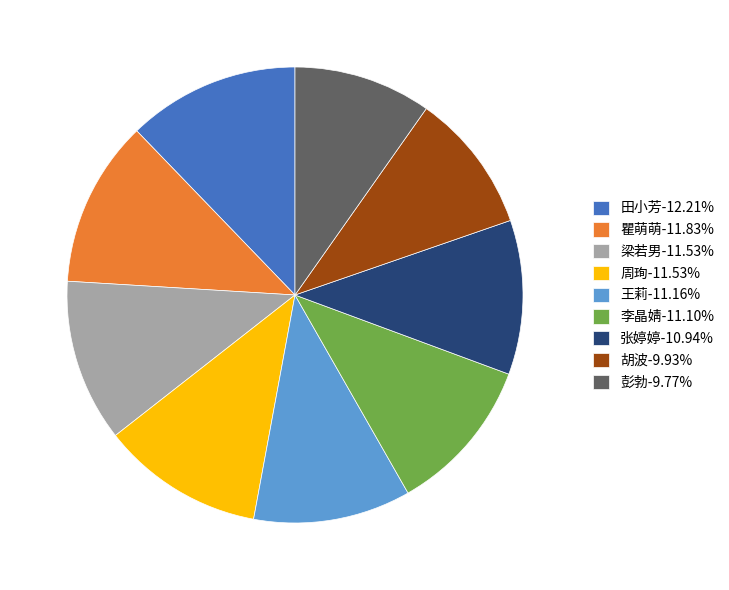

What is the ratio of the value at 周珣-11.53% to the value at 彭勃-9.77%?

1.2